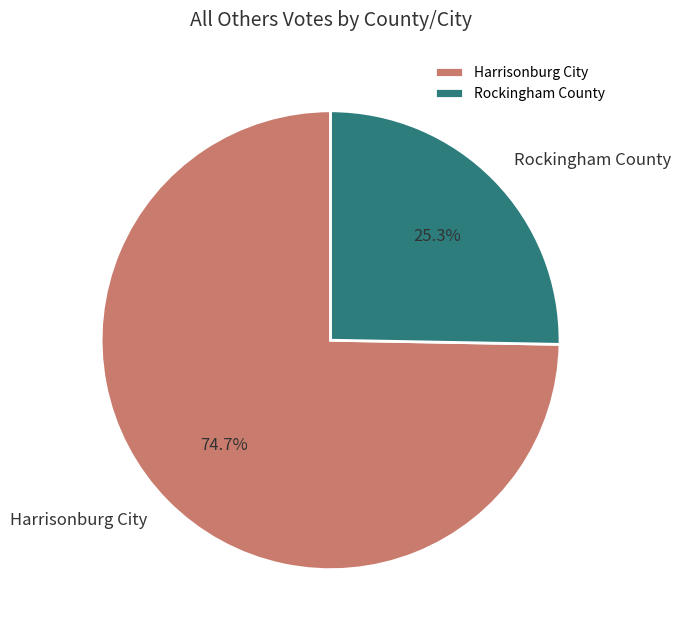

Which has a higher value, Harrisonburg City or Rockingham County?

Harrisonburg City